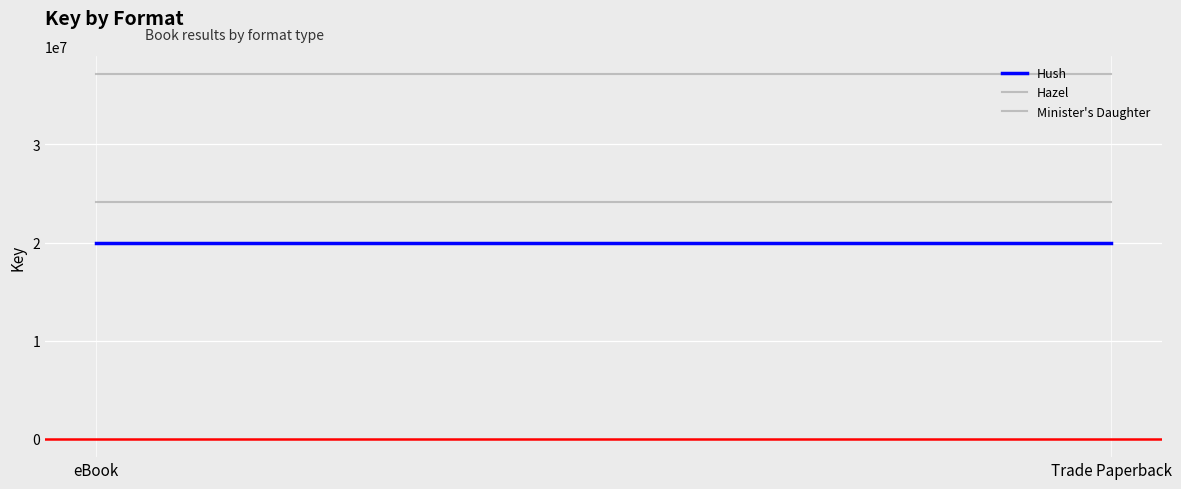

How many lines are shown in the chart?

3